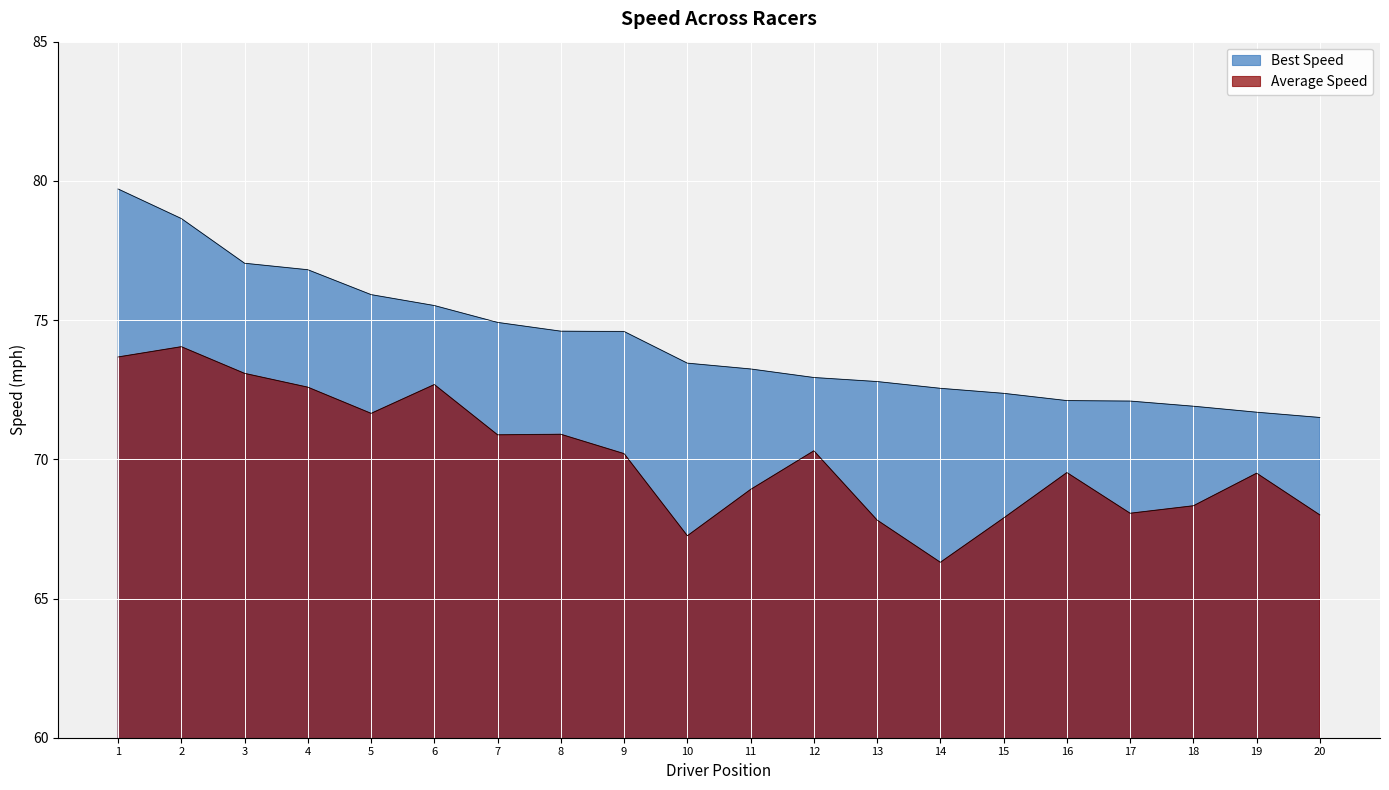

What is the value of the Average Speed point at the 9th from the left?

70.2